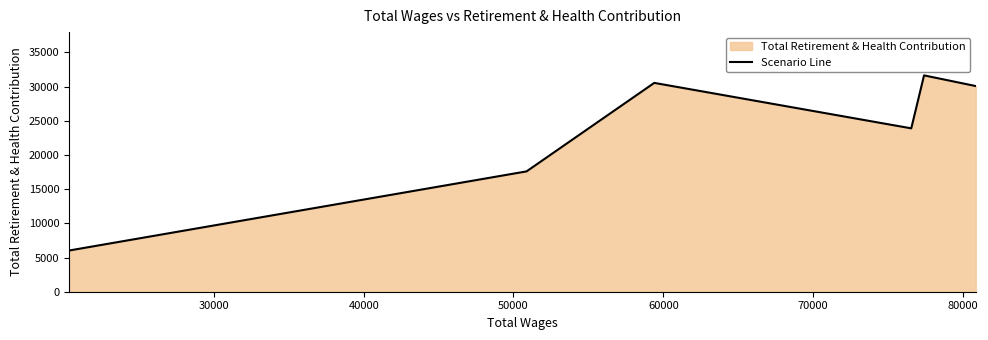

What is the average value?

23298